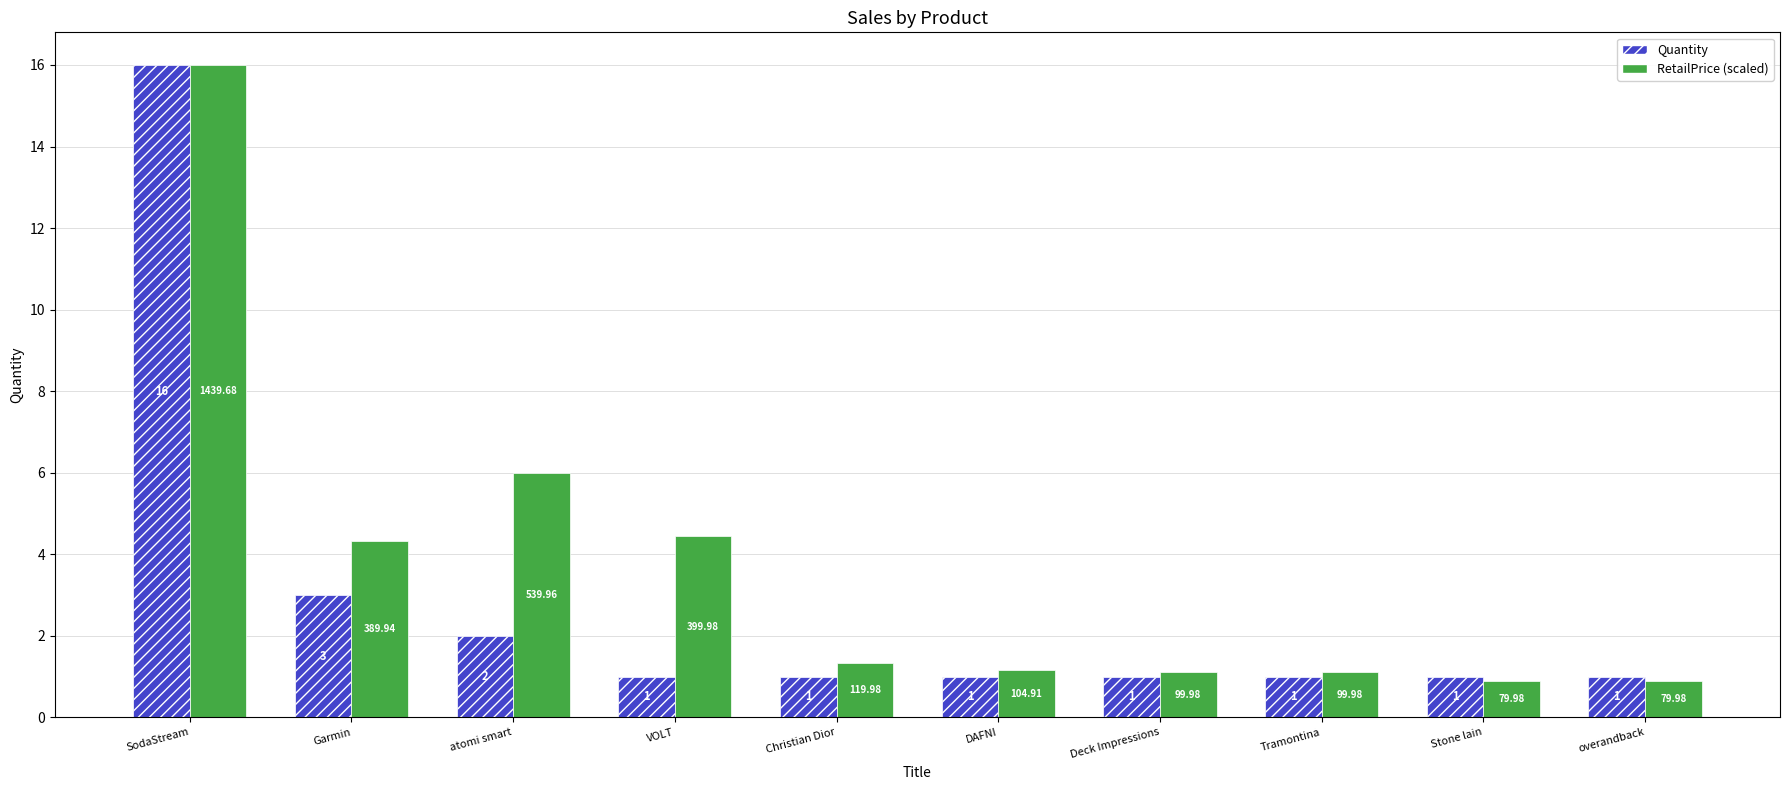

At Christian Dior, list the series in order from smallest to largest.

Quantity, RetailPrice (scaled)